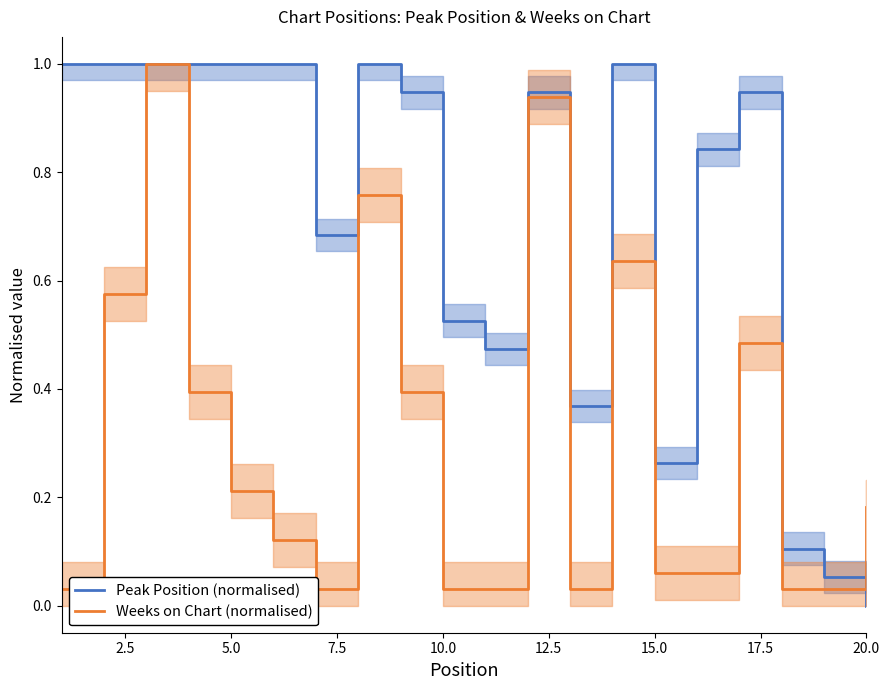

Which series ends up on top after the final intersection of Peak Position (normalised) and Weeks on Chart (normalised)?

Weeks on Chart (normalised)